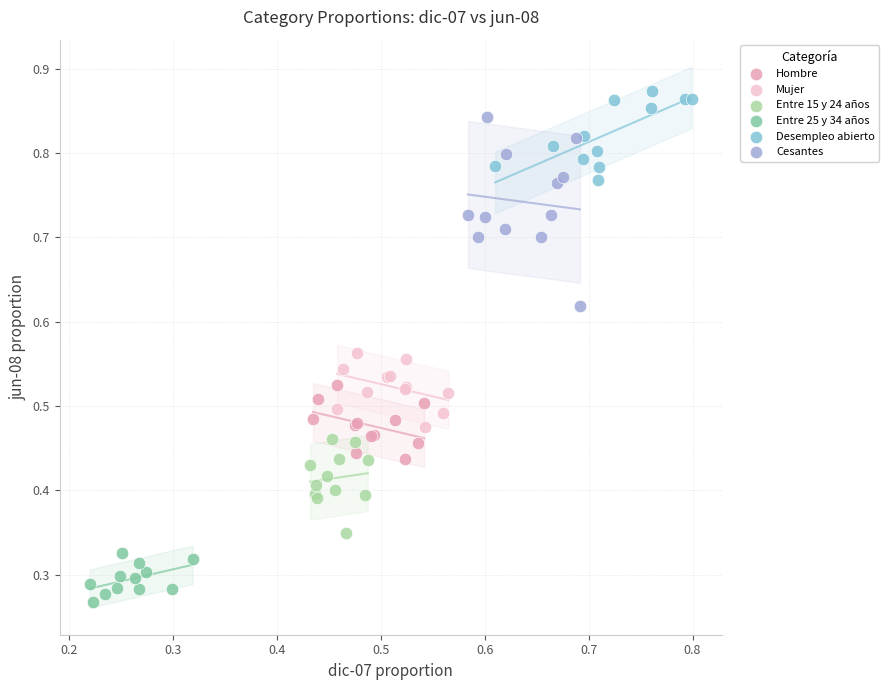

Which series reaches the minimum Y coordinate?

Entre 25 y 34 años